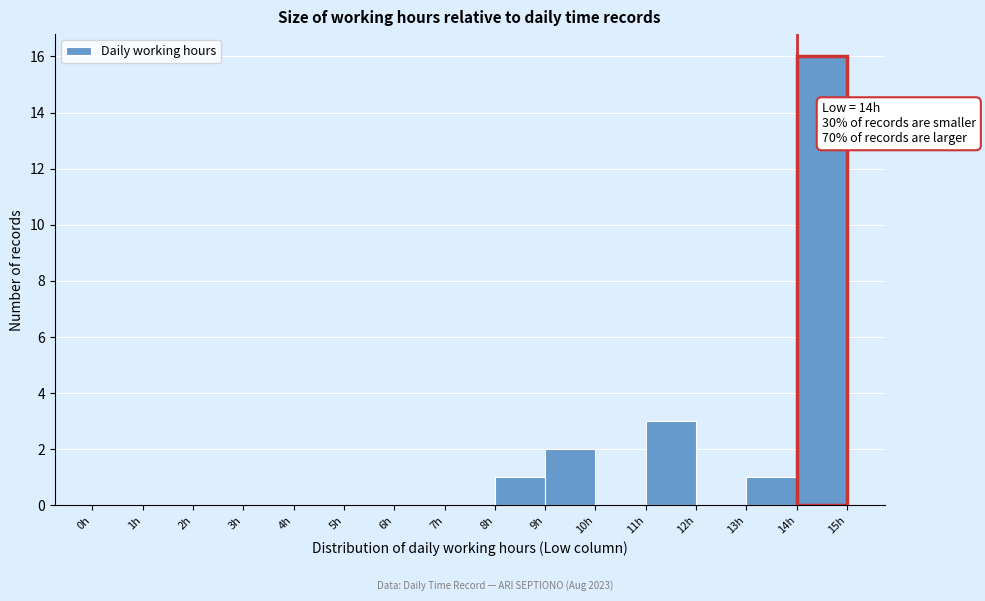

Over which range of the x-axis is the bar tallest?

14 to 15